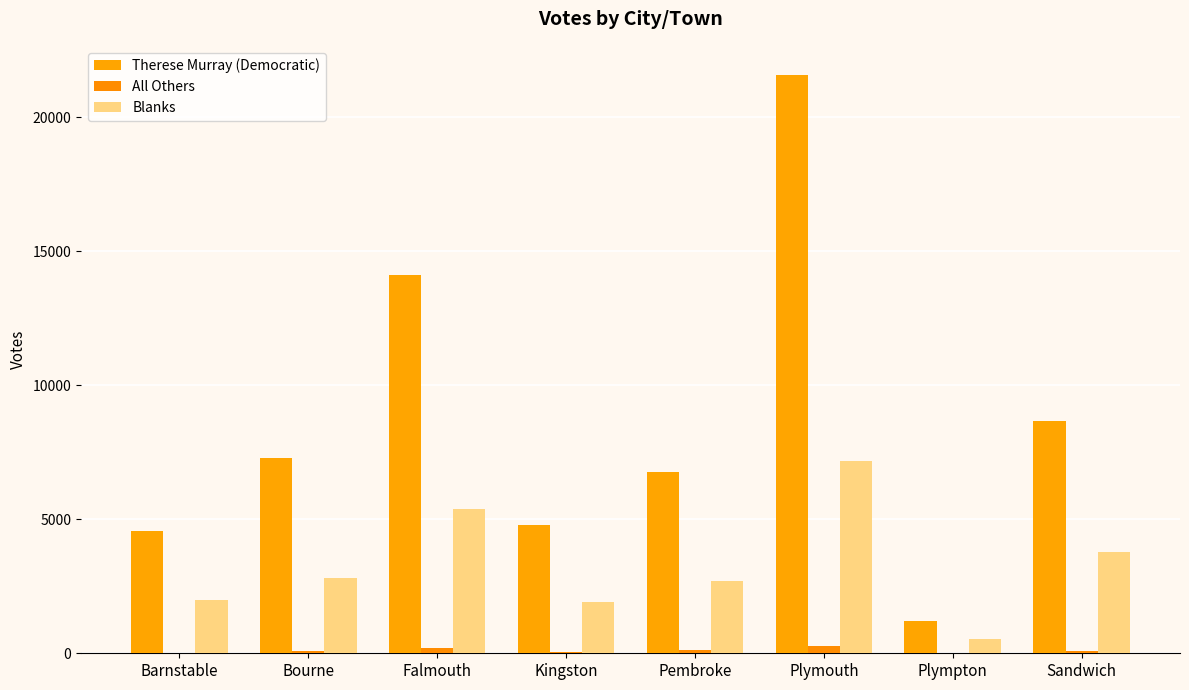

Which series changed the most between Plymouth and Sandwich?

Therese Murray (Democratic)